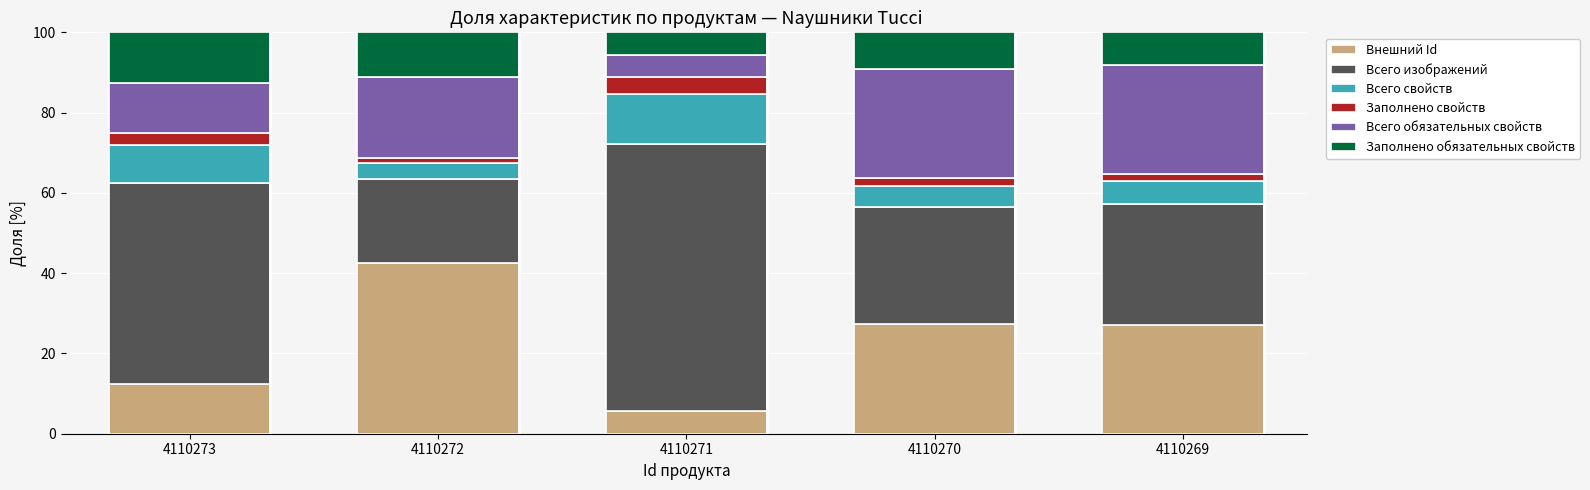

How many values in the Внешний Id series are below 27?

2